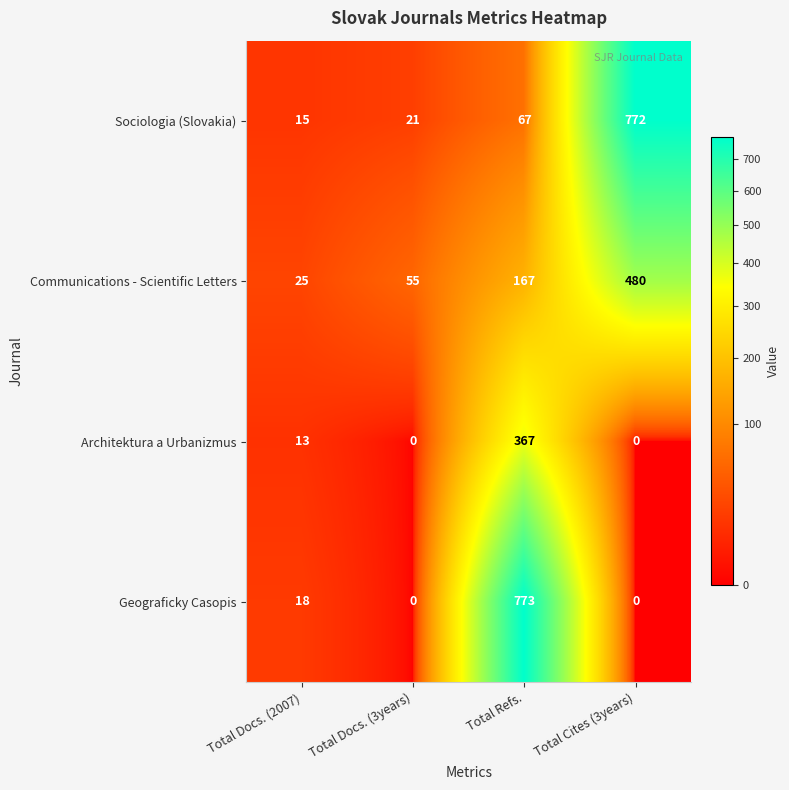

The Sociologia (Slovakia) series shows 15 at Total Docs. (2007). True or false?

True